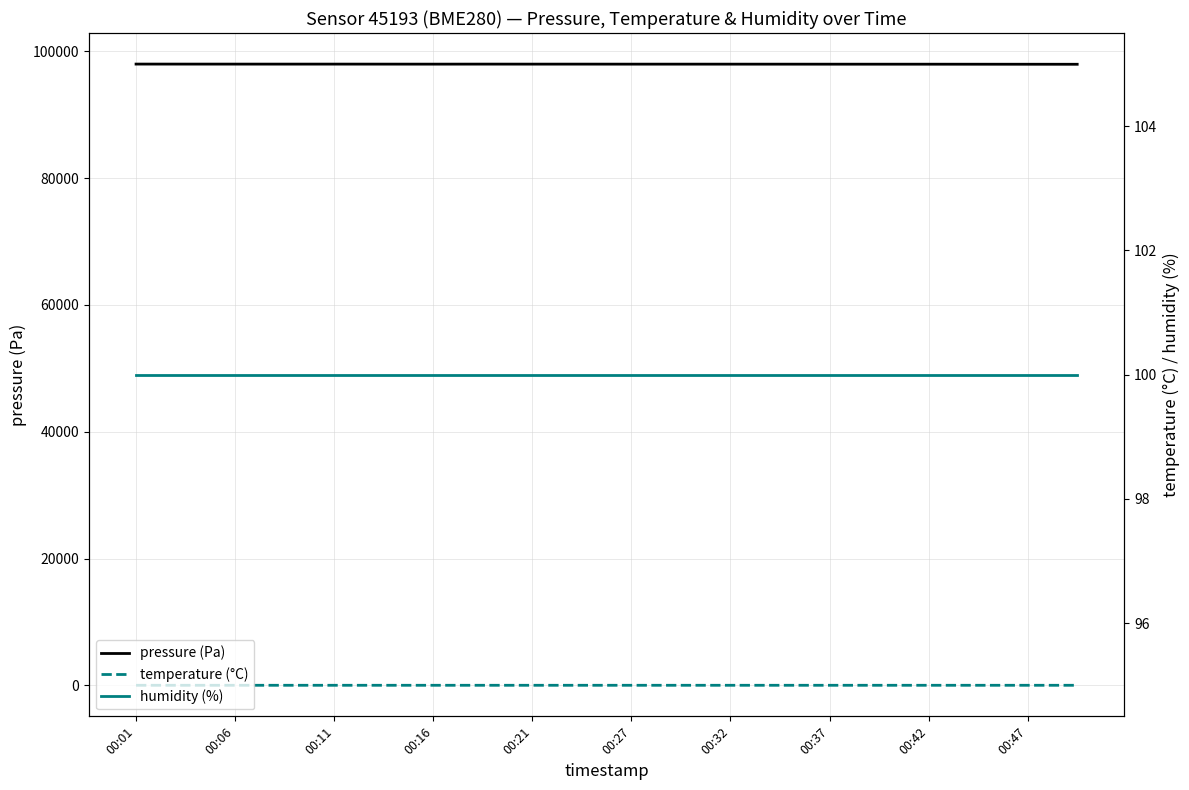

What is the label of the 11th point from the right?

00:47